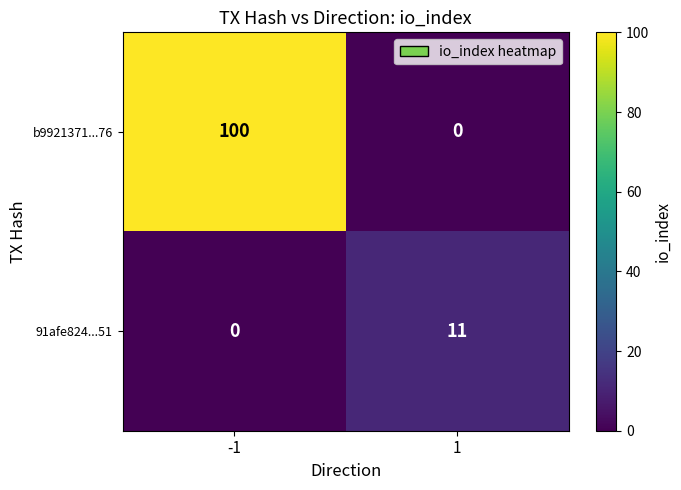

Between -1 and 1, which series saw the biggest shift?

b9921371...76